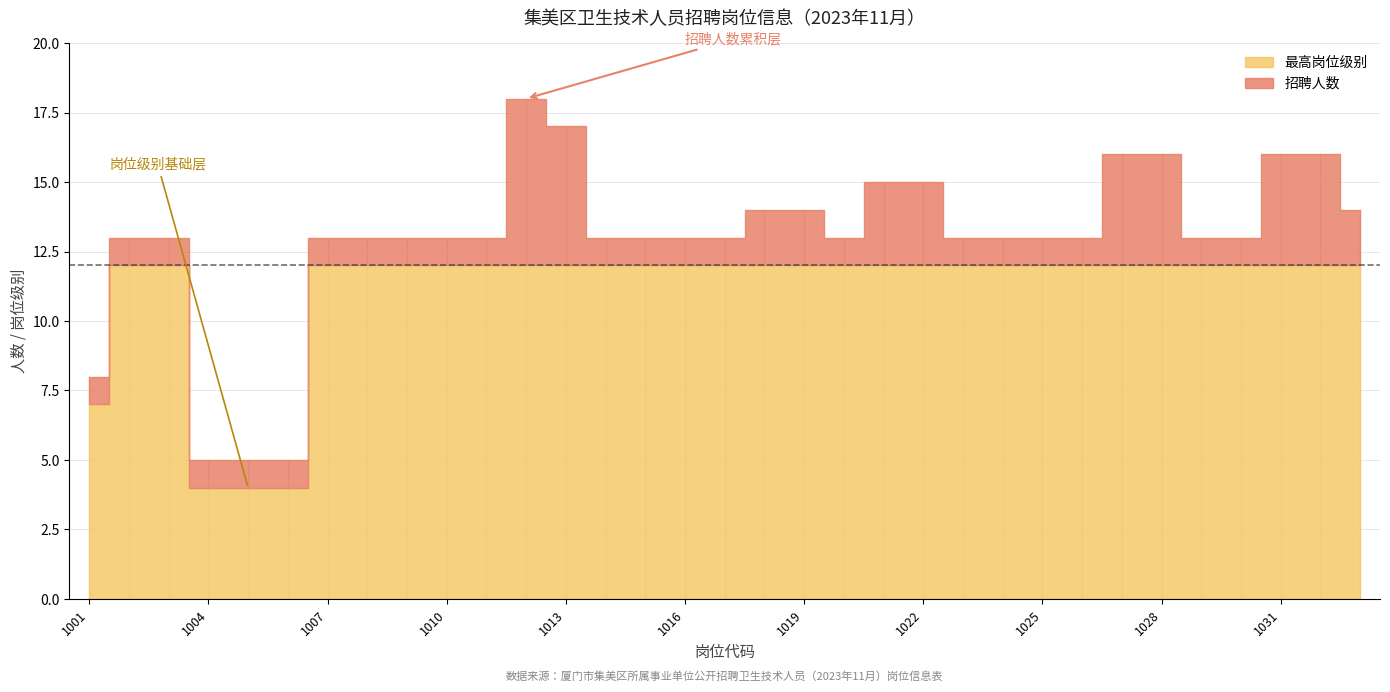

Which series has the largest range (max minus min)?

最高岗位级别